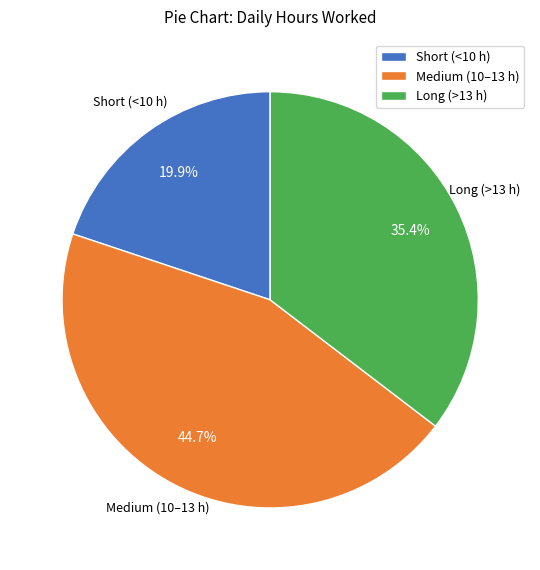

What percentage do Long (>13 h) and Medium (10–13 h) together represent?

80.1%